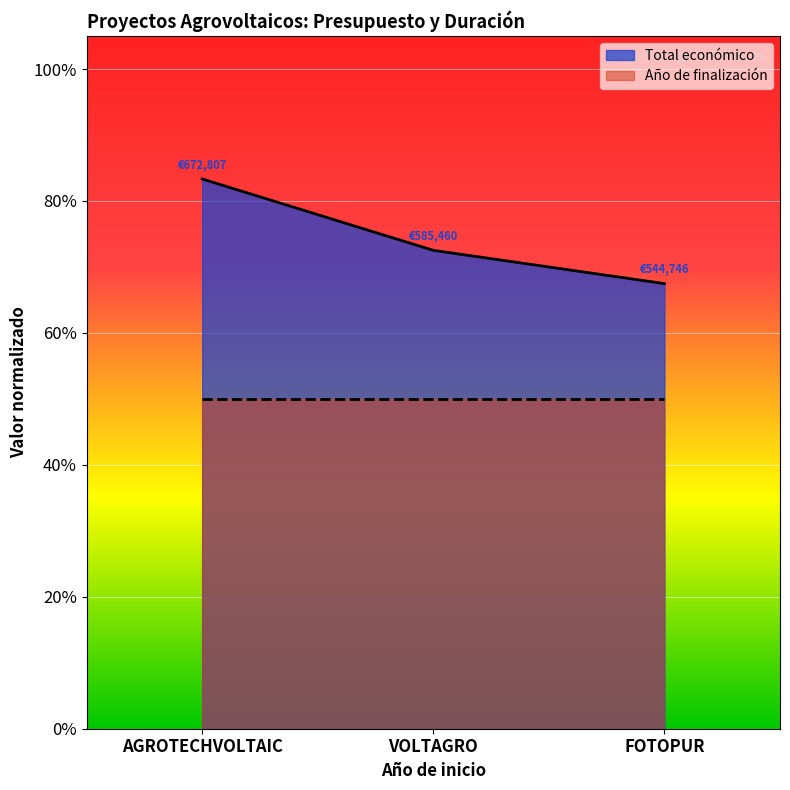

What value does the data have at FOTOPUR?

0.7